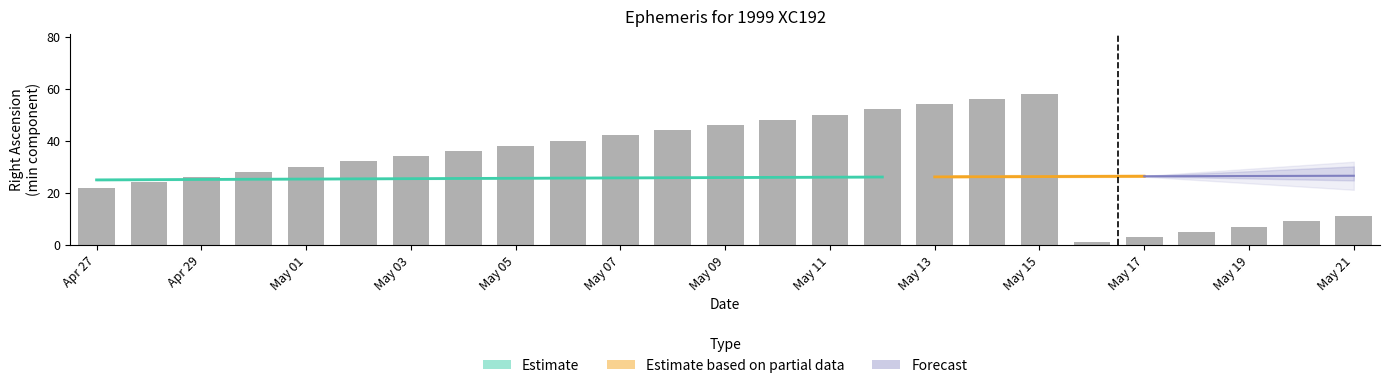

Which label corresponds to the largest value in the chart?

May 15